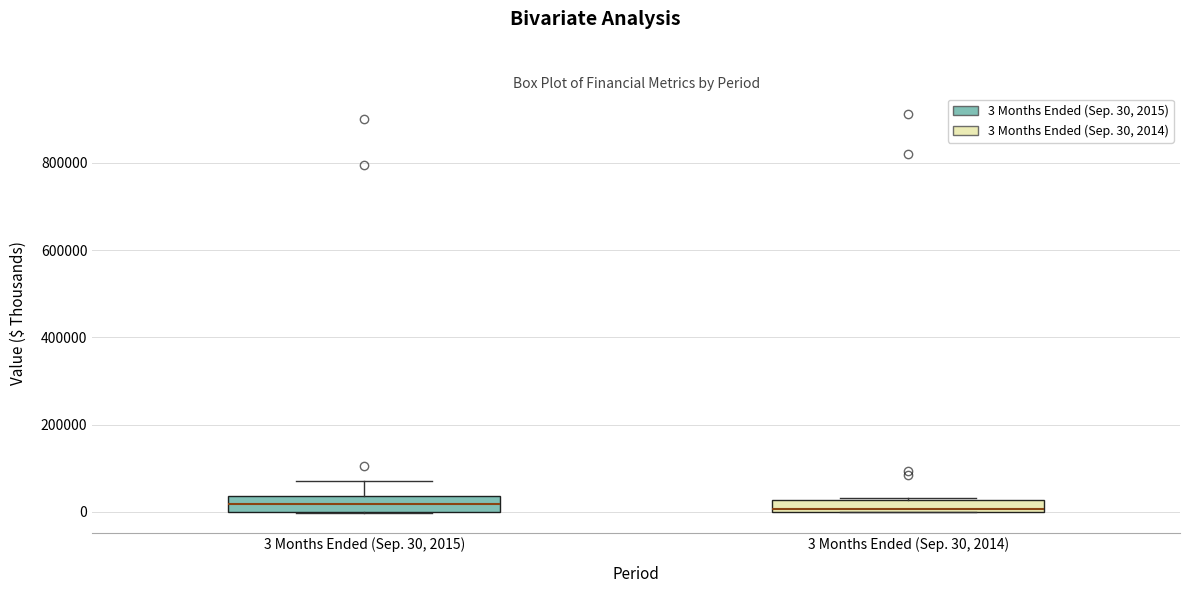

Where is the upper edge of the box for 3 Months Ended (Sep. 30, 2014) on the y-axis? The values are not printed on the chart, so give them approximately, as read against the axis.

20000